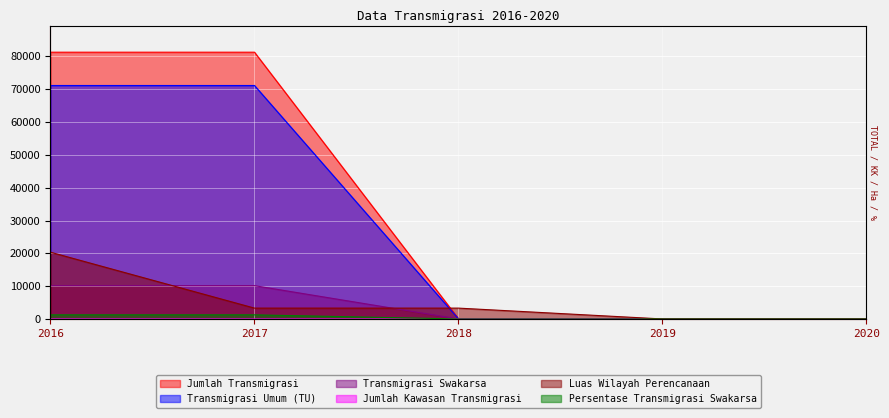

True or false: Transmigrasi Swakarsa and Jumlah Transmigrasi intersect in this chart.

False